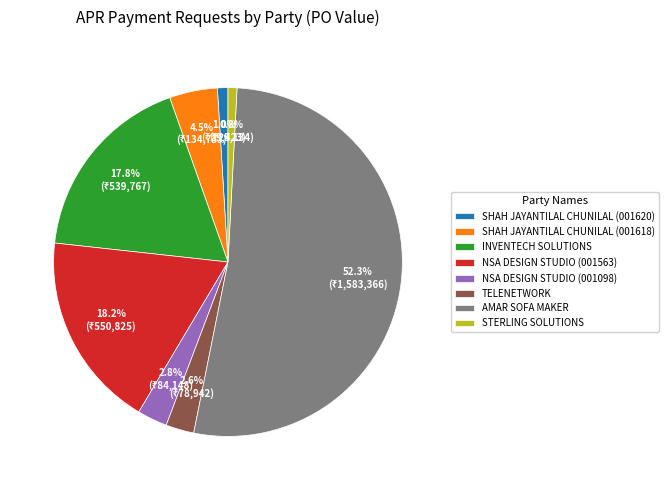

How many slices are in this pie chart?

8